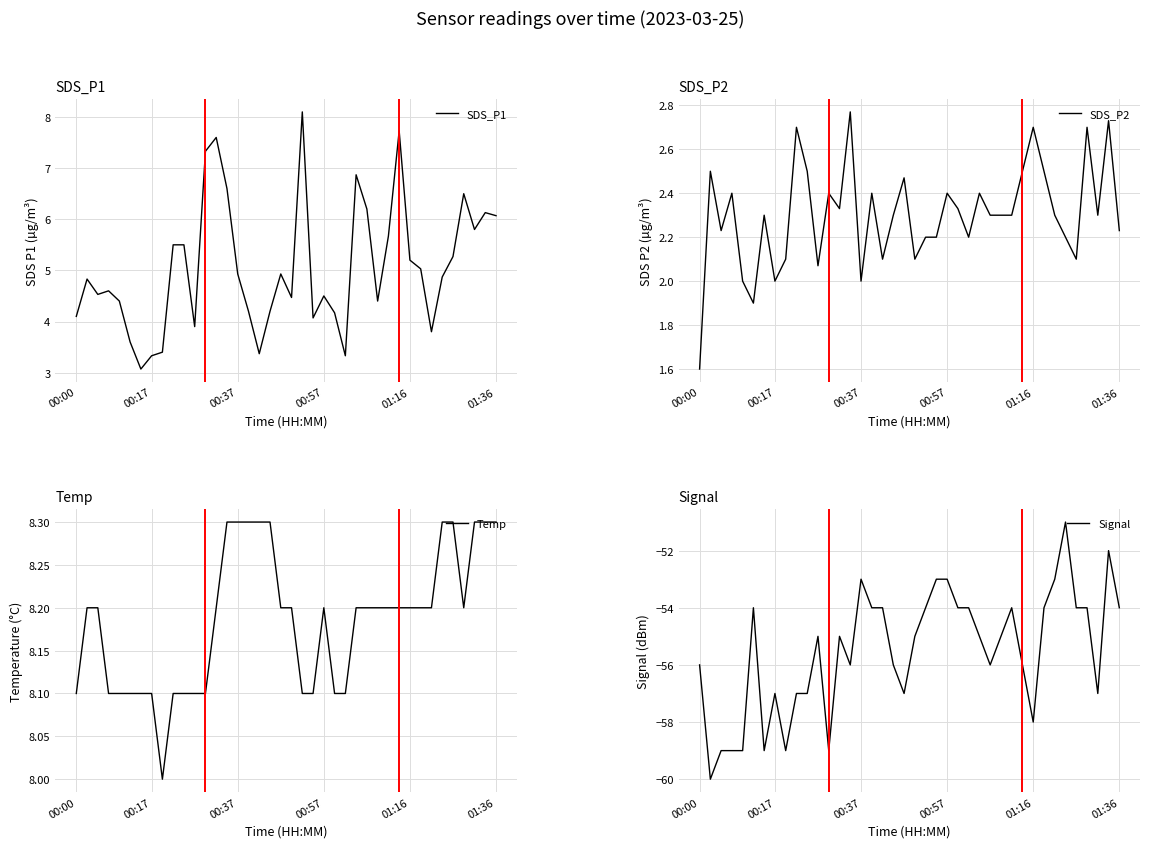

Is it true that SDS_P1 equals 0.8 at 00:17?

False